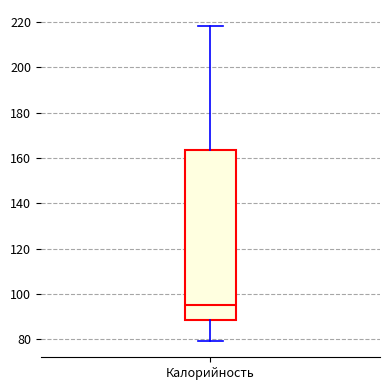

Transcribe this box plot: give where the median line is, the range the box spans, and where the two whiskers end, as read against the y-axis. The values are not printed on the chart, so give them approximately, as read against the axis.

median 96, box 88 to 164, whiskers 80 to 218